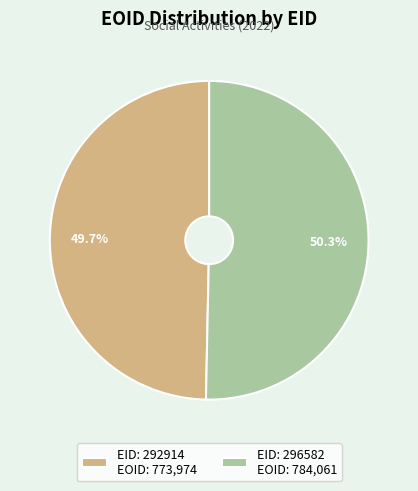

Combined, do EID: 292914 EOID: 773,974 and EID: 296582 EOID: 784,061 account for over 50%?

Yes